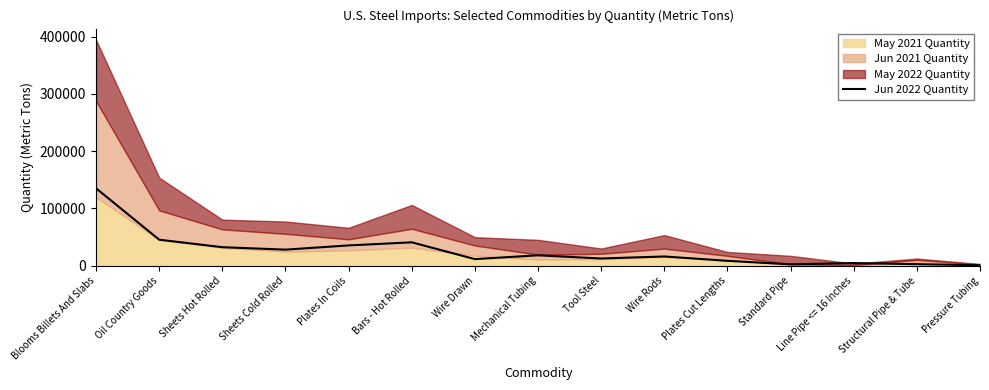

What is the label of the 10th point from the left?

Wire Rods